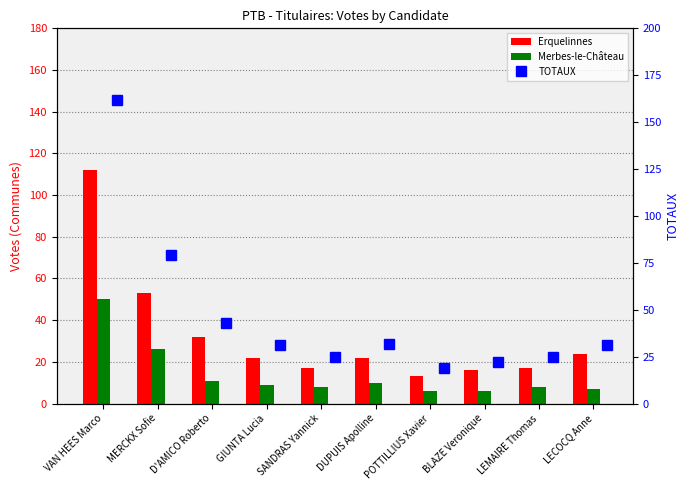

At which category is the sum across all series the highest?

VAN HEES Marco